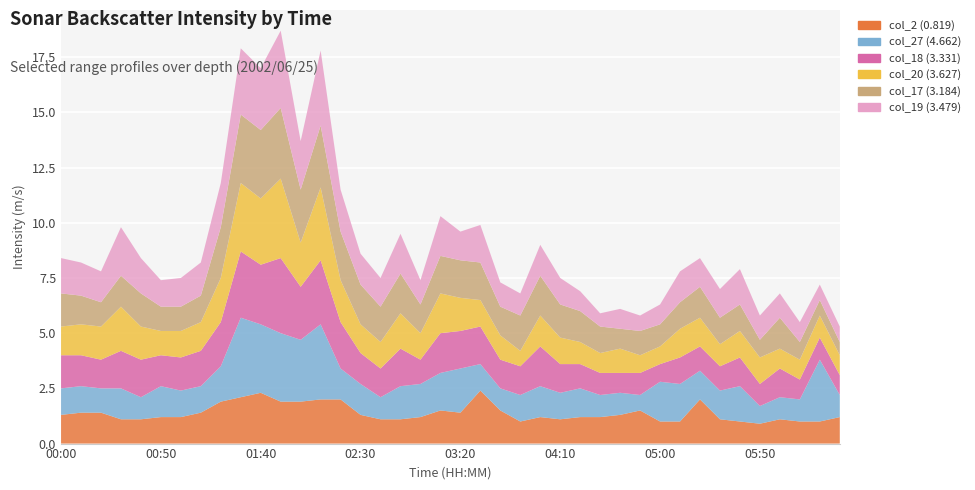

Reading left to right, extract all data points from this chart.

col_2 (0.819): 1.3	1.4	1.4	1.1	1.1	1.2	1.2	1.4	1.9	2.1	2.3	1.9	1.9	2.0	2.0	1.3	1.1	1.1	1.2	1.5	1.4	2.4	1.5	1.0	1.2	1.1	1.2	1.2	1.3	1.5	1.0	1.0	2.0	1.1	1.0	0.9	1.1	1.0	1.0	1.2
col_27 (4.662): 1.2	1.2	1.1	1.4	1.0	1.4	1.2	1.2	1.6	3.6	3.1	3.1	2.8	3.4	1.4	1.4	1.0	1.5	1.5	1.7	2.0	1.2	1.0	1.2	1.4	1.2	1.3	1.0	1.0	0.7	1.8	1.7	1.3	1.3	1.6	0.8	1.0	1.0	2.8	1.0
col_18 (3.331): 1.5	1.4	1.3	1.7	1.7	1.4	1.5	1.6	2.0	3.0	2.7	3.4	2.4	2.9	2.1	1.4	1.3	1.7	1.1	1.8	1.7	1.7	1.3	1.3	1.8	1.3	1.1	1.0	0.9	1.0	0.8	1.2	1.1	1.1	1.3	1.0	1.3	0.9	1.0	0.9
col_20 (3.627): 1.3	1.4	1.5	2.0	1.5	1.1	1.2	1.3	2.0	3.1	3.0	3.6	2.0	3.3	1.9	1.3	1.2	1.6	1.2	1.8	1.5	1.2	1.1	0.7	1.4	1.2	1.0	0.9	1.1	0.8	0.8	1.3	1.3	1.0	1.2	1.2	0.9	0.9	1.0	0.9
col_17 (3.184): 1.5	1.3	1.1	1.4	1.5	1.1	1.1	1.2	2.3	3.1	3.1	3.2	2.4	2.8	2.2	1.8	1.6	1.8	1.3	1.7	1.7	1.7	1.3	1.6	1.8	1.5	1.4	1.2	0.9	1.1	1.0	1.2	1.4	1.2	1.2	0.8	1.4	0.8	0.7	0.6
col_19 (3.479): 1.6	1.5	1.4	2.2	1.6	1.2	1.3	1.5	2.0	3.0	2.8	3.5	2.2	3.4	1.9	1.4	1.3	1.8	1.1	1.8	1.3	1.7	1.1	1.0	1.4	1.2	0.9	0.6	0.9	0.7	0.9	1.4	1.3	1.3	1.6	1.1	1.1	0.9	0.7	0.7